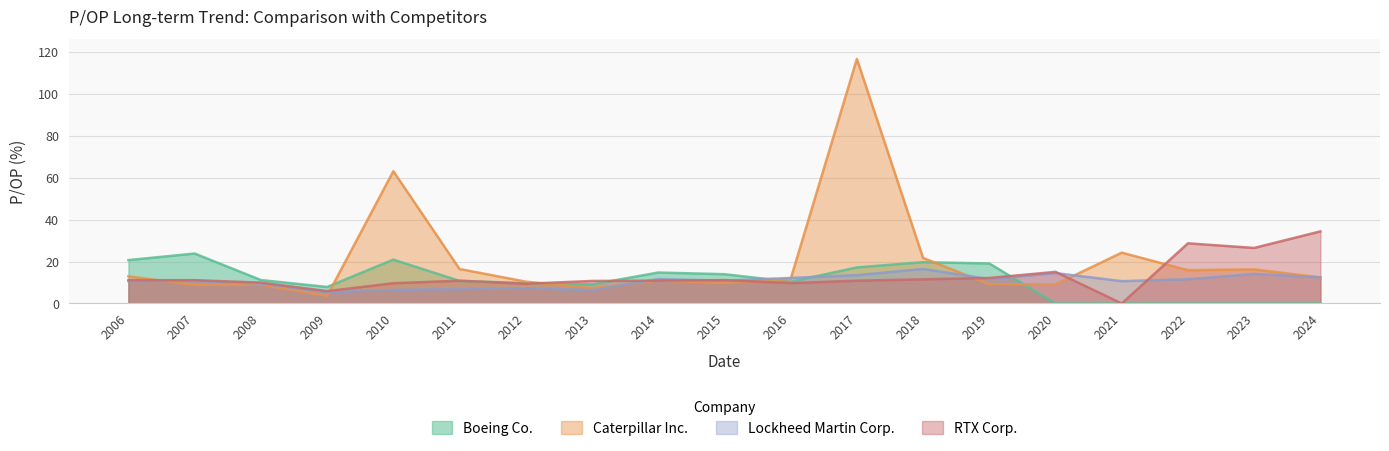

How many intersections are there between RTX Corp. and Boeing Co.?

5